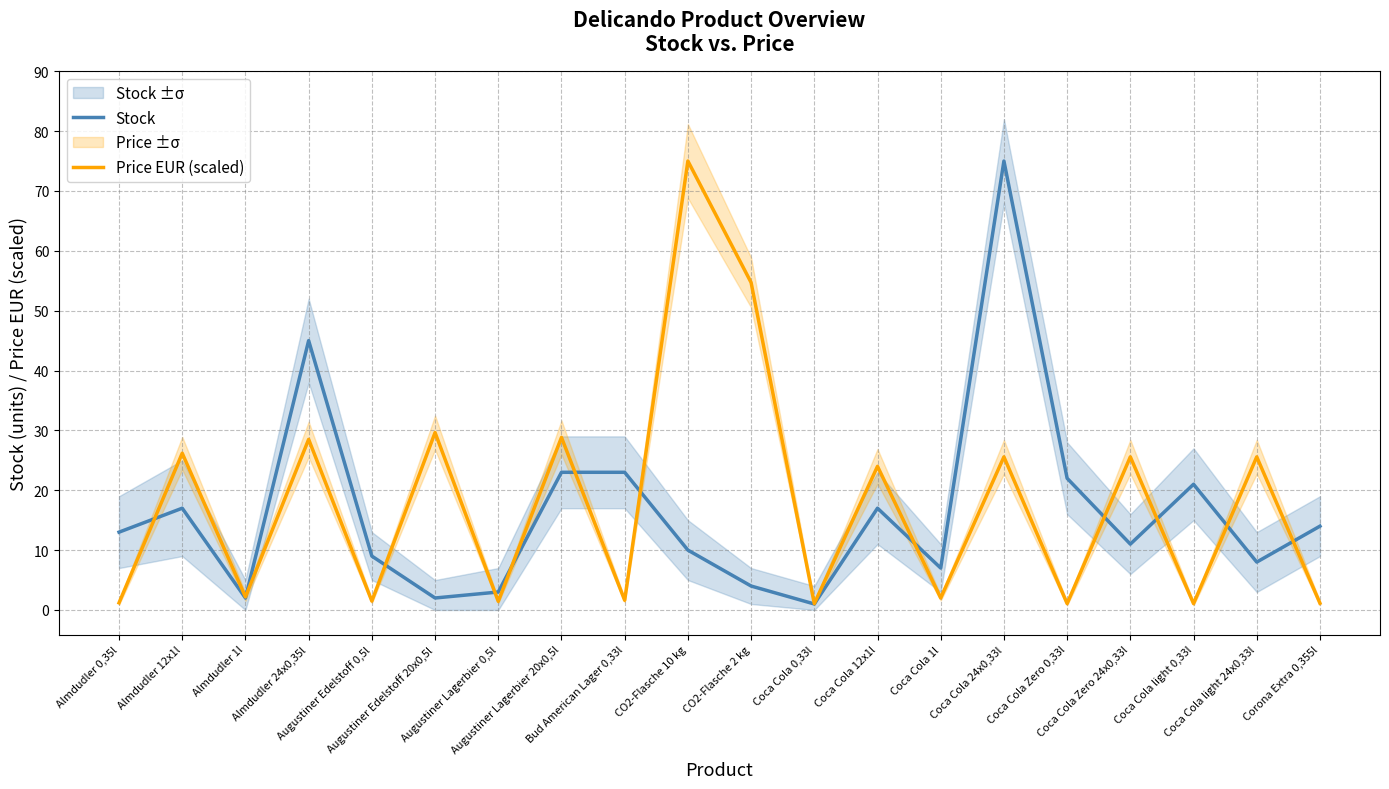

What is the approximate value of Stock at Augustiner Lagerbier 20x0,5l?

23.0